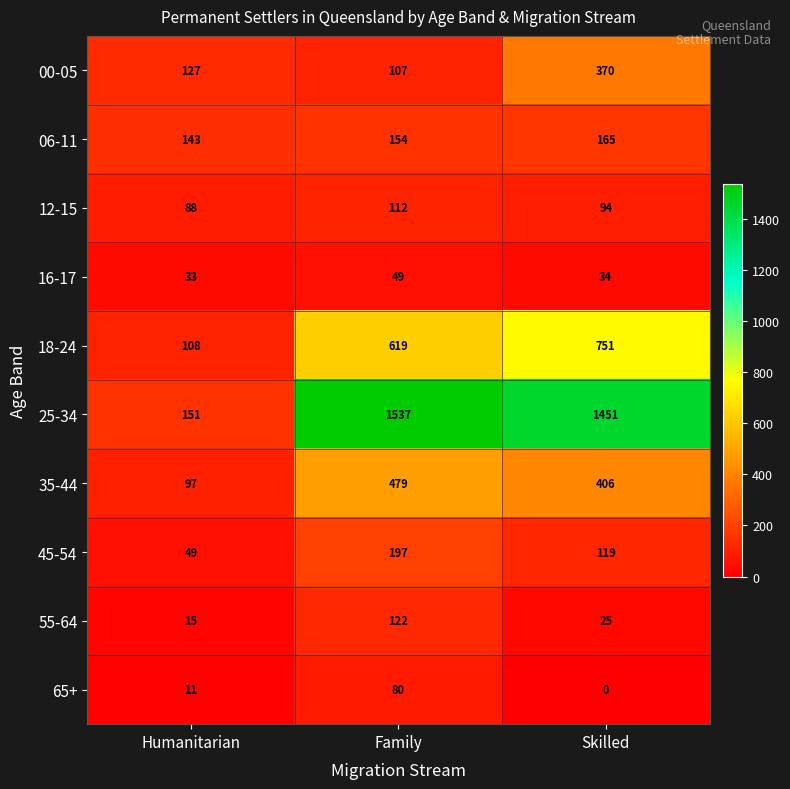

What is the difference between the maximum and second lowest values in the 06-11 series?

11